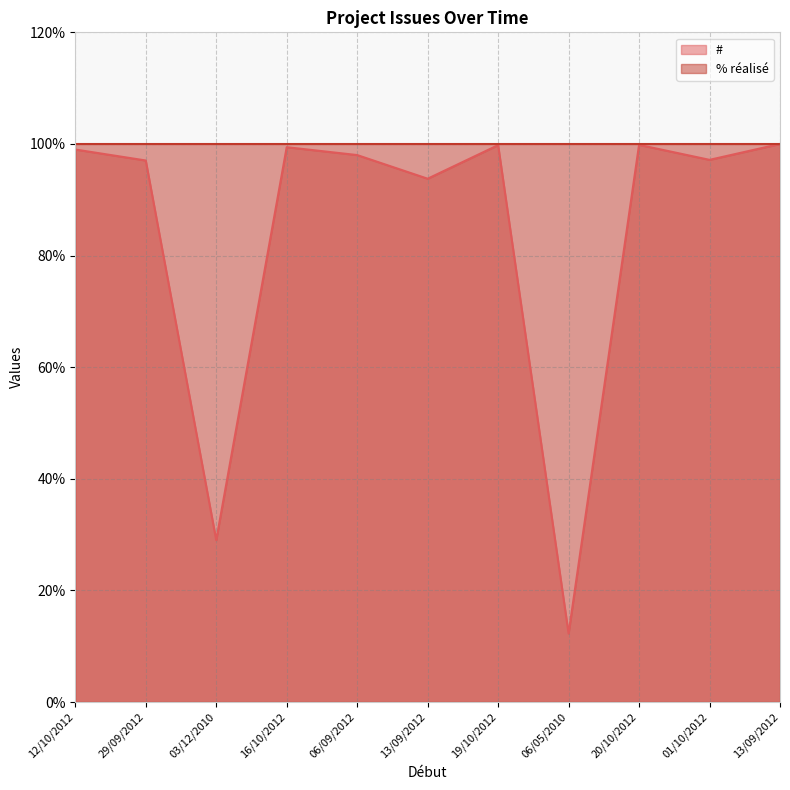

Which label corresponds to the smallest value in the chart?

06/05/2010